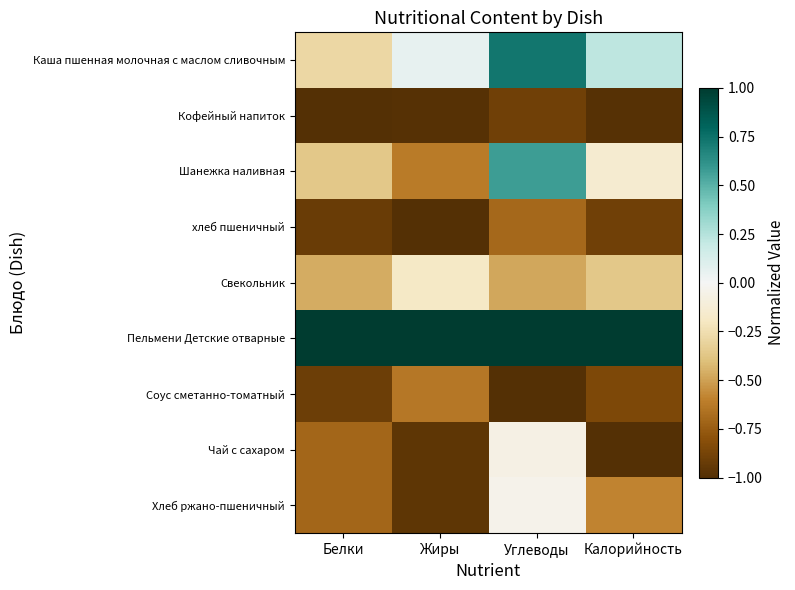

Reading right to left, list all the values displayed in this chart.

Каша пшенная молочная с маслом сливочным: Калорийность=0.2	Углеводы=0.7	Жиры=0.1	Белки=-0.3
Кофейный напиток: Калорийность=-1.0	Углеводы=-0.9	Жиры=-1.0	Белки=-1.0
Шанежка наливная: Калорийность=-0.1	Углеводы=0.6	Жиры=-0.6	Белки=-0.4
хлеб пшеничный: Калорийность=-0.9	Углеводы=-0.7	Жиры=-1.0	Белки=-0.9
Свекольник: Калорийность=-0.4	Углеводы=-0.5	Жиры=-0.2	Белки=-0.5
Пельмени Детские отварные: Калорийность=1.0	Углеводы=1.0	Жиры=1.0	Белки=1.0
Соус сметанно-томатный: Калорийность=-0.8	Углеводы=-1.0	Жиры=-0.6	Белки=-0.9
Чай с сахаром: Калорийность=-1.0	Углеводы=-0.1	Жиры=-1.0	Белки=-0.7
Хлеб ржано-пшеничный: Калорийность=-0.6	Углеводы=-0.0	Жиры=-1.0	Белки=-0.7